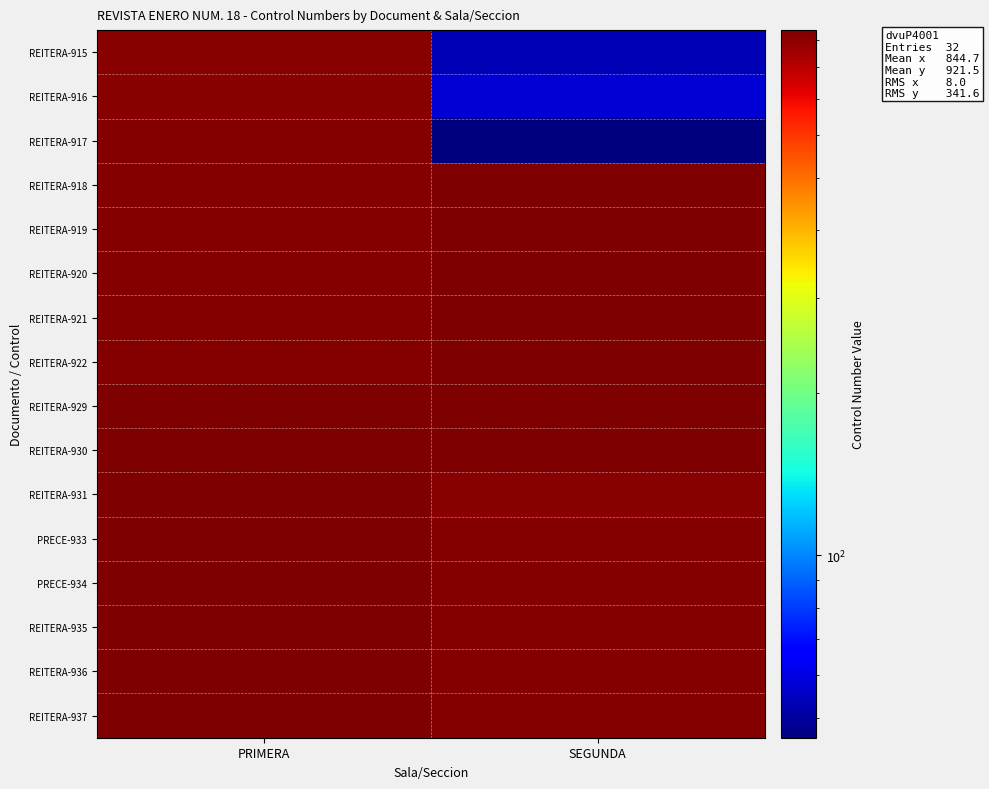

Reading left to right, extract all data points from this chart.

REITERA-915: PRIMERA=915	SEGUNDA=53
REITERA-916: PRIMERA=916	SEGUNDA=58
REITERA-917: PRIMERA=917	SEGUNDA=46
REITERA-918: PRIMERA=918	SEGUNDA=935
REITERA-919: PRIMERA=919	SEGUNDA=932
REITERA-920: PRIMERA=920	SEGUNDA=933
REITERA-921: PRIMERA=921	SEGUNDA=934
REITERA-922: PRIMERA=922	SEGUNDA=936
REITERA-929: PRIMERA=929	SEGUNDA=937
REITERA-930: PRIMERA=930	SEGUNDA=938
REITERA-931: PRIMERA=931	SEGUNDA=916
PRECE-933: PRIMERA=933	SEGUNDA=917
PRECE-934: PRIMERA=934	SEGUNDA=918
REITERA-935: PRIMERA=936	SEGUNDA=919
REITERA-936: PRIMERA=937	SEGUNDA=920
REITERA-937: PRIMERA=938	SEGUNDA=921